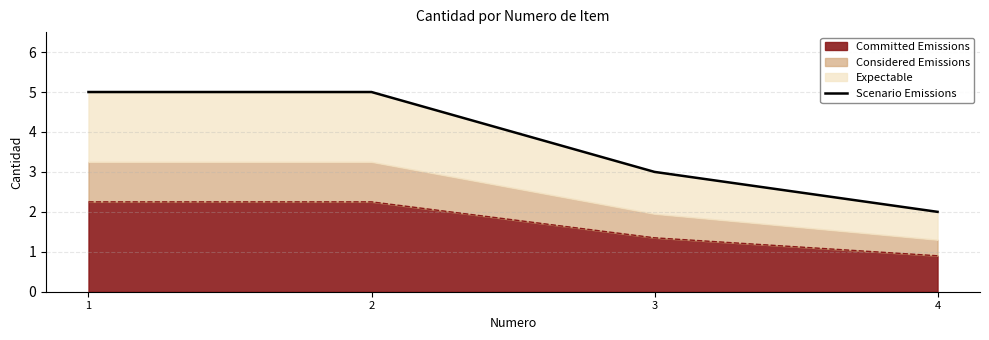

True or false: the data has more than 2 interior local peaks.

False